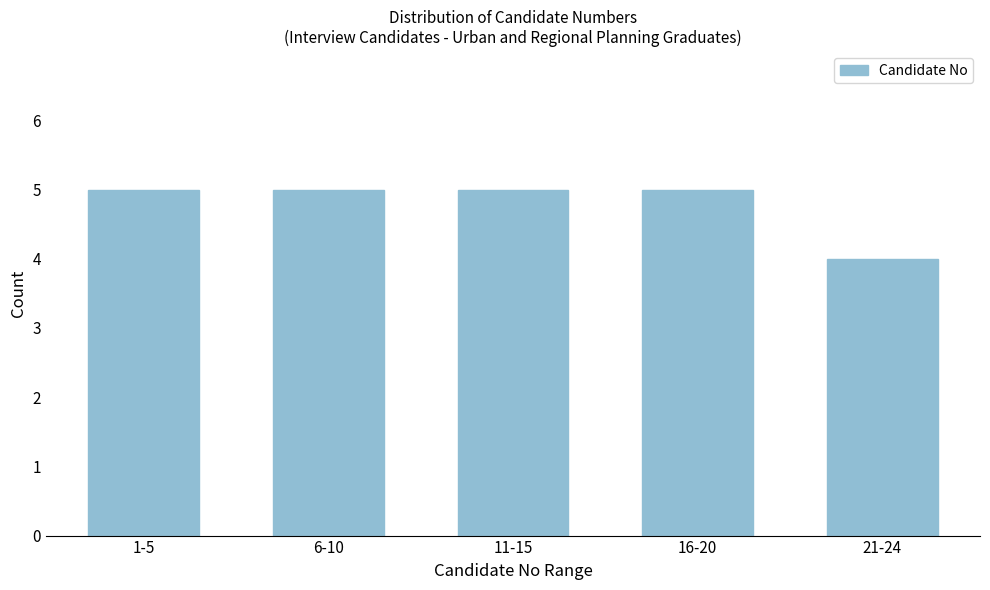

Reading left to right, transcribe all the data shown in this chart.

5	5	5	5	4